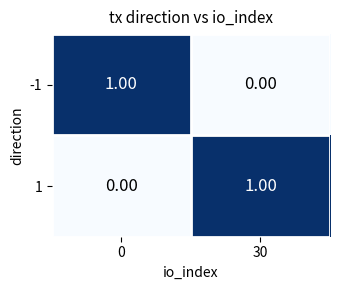

Rank the series at 30 from highest to lowest value.

1, -1